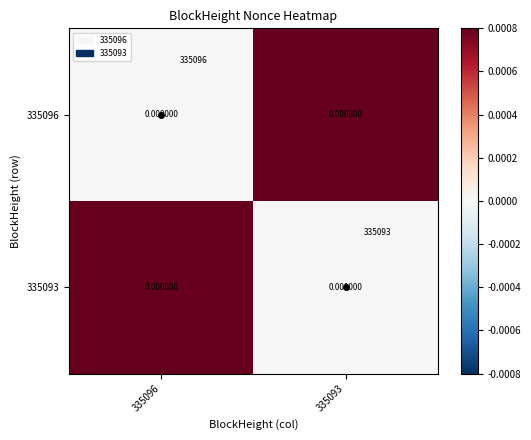

Which series has the largest range (max minus min)?

335096